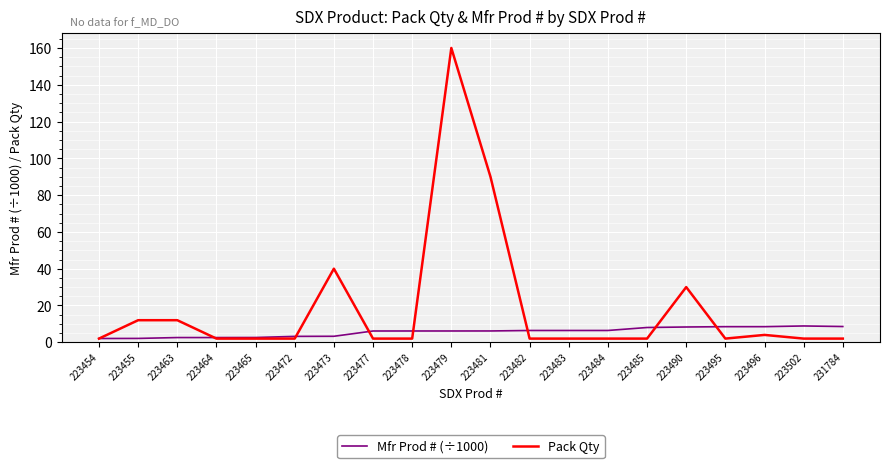

Is it true that Pack Qty equals 2.0 at 223485?

True